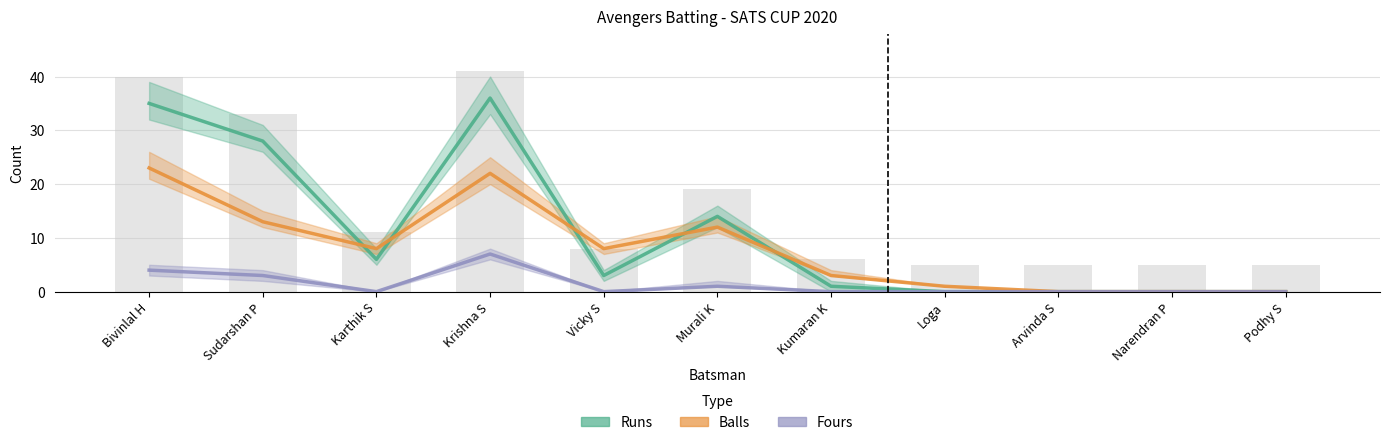

How many positive values does the Runs series have?

7